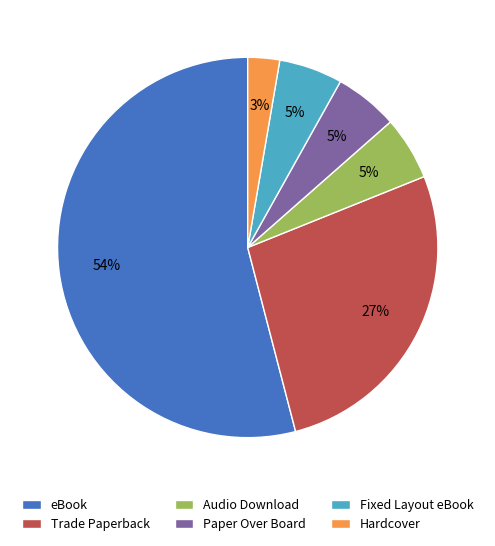

Is there any slice that represents more than half of the pie?

Yes